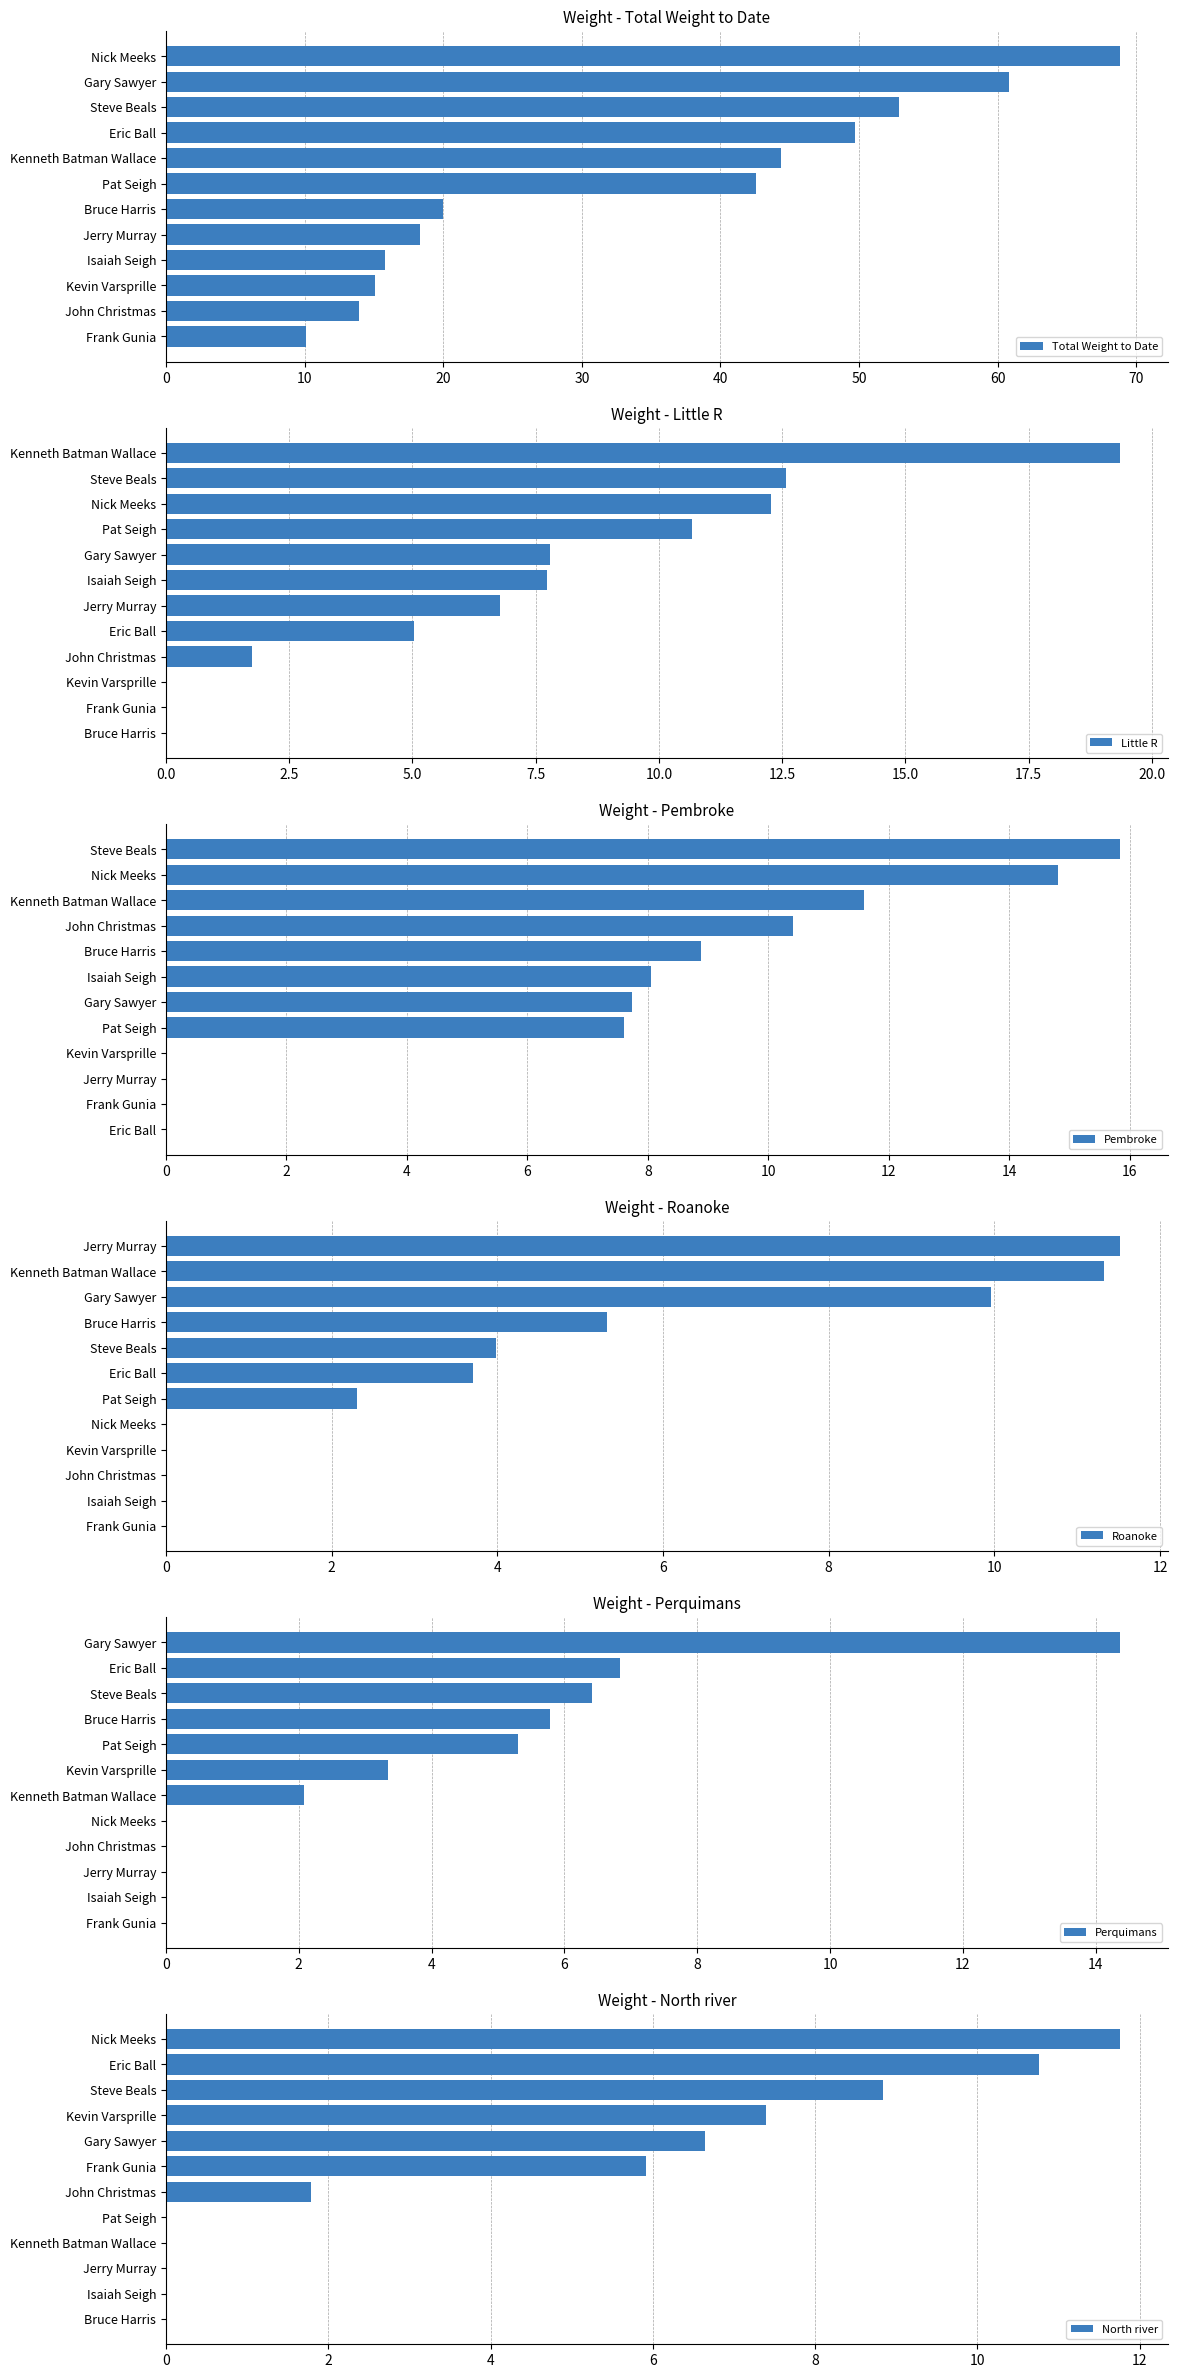

The value of North river at Isaiah Seigh is 0.0. True or false?

True